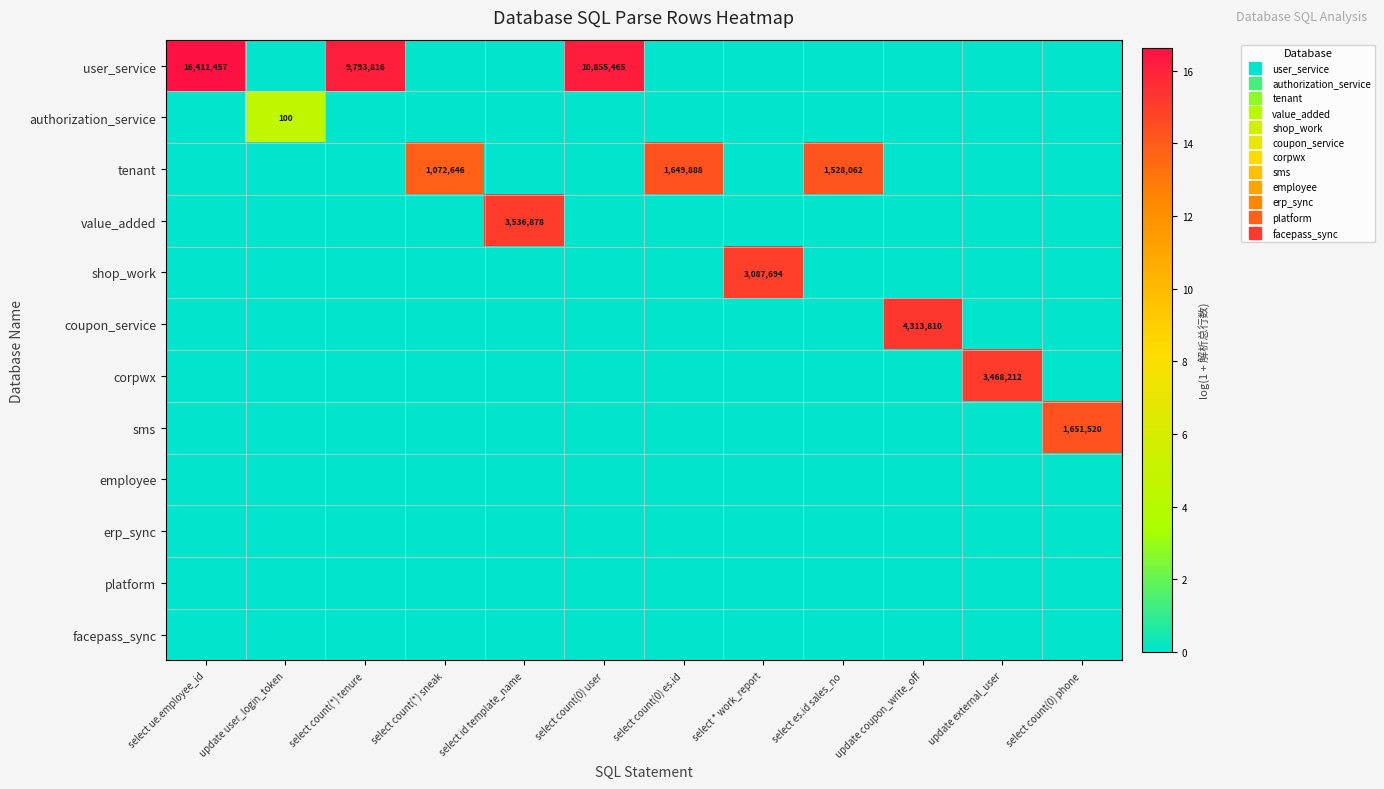

What is the spread (max minus min) of values at select count(0) es.id?

14.3